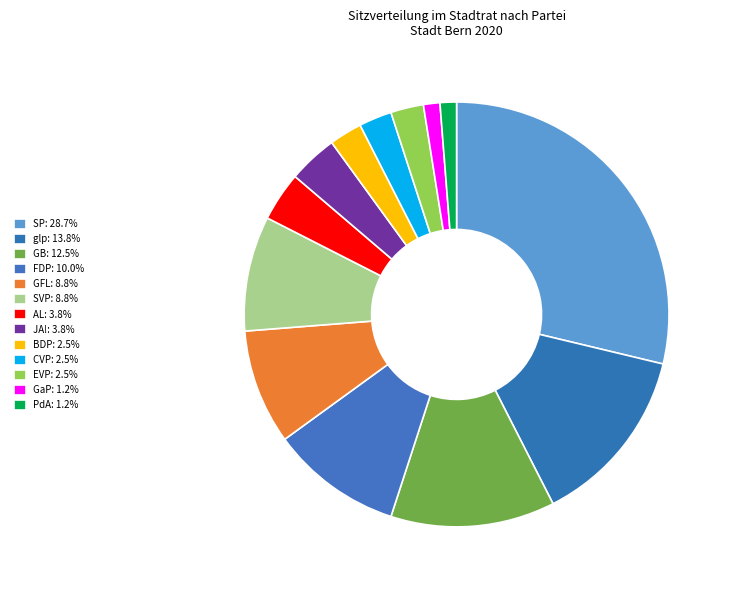

To the nearest percent, what percentage of the pie is SVP?

9%